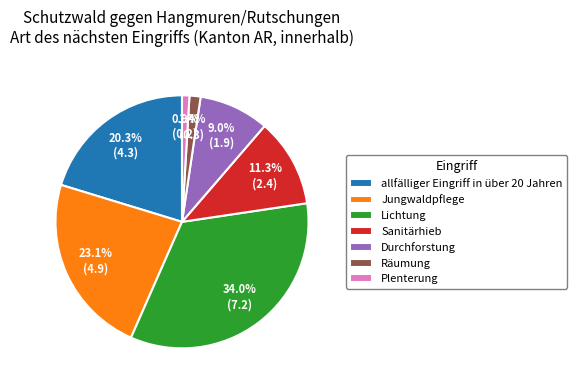

What percentage is the Räumung slice, to the nearest percent?

1%